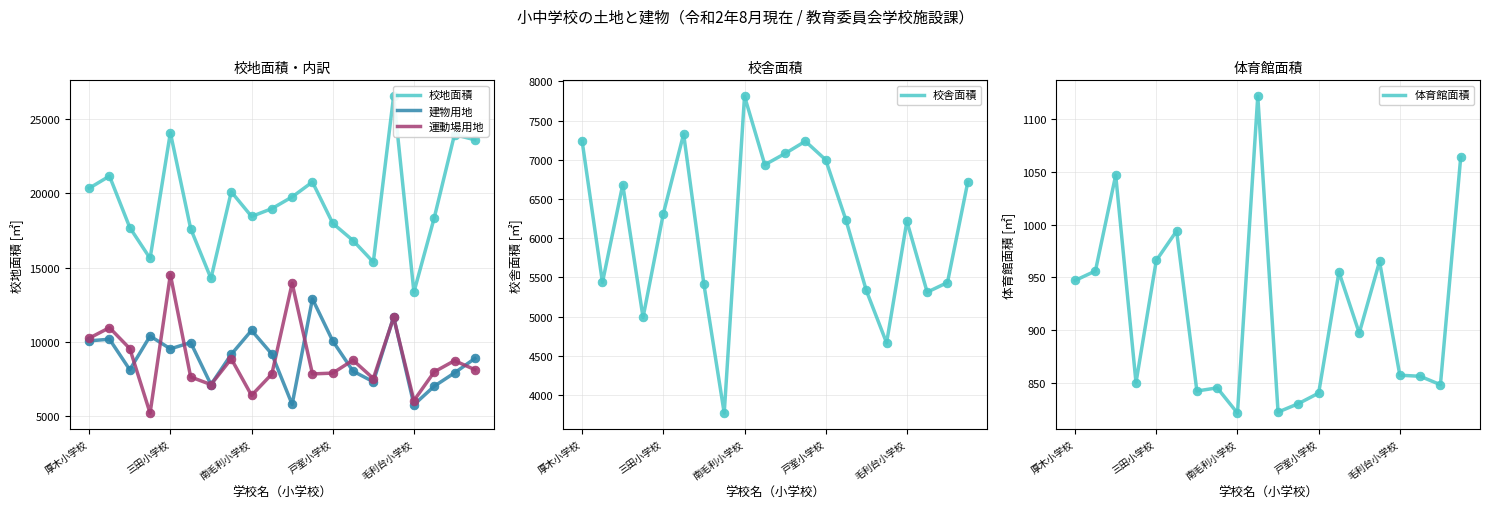

What is the total value across all series at 11?

49593